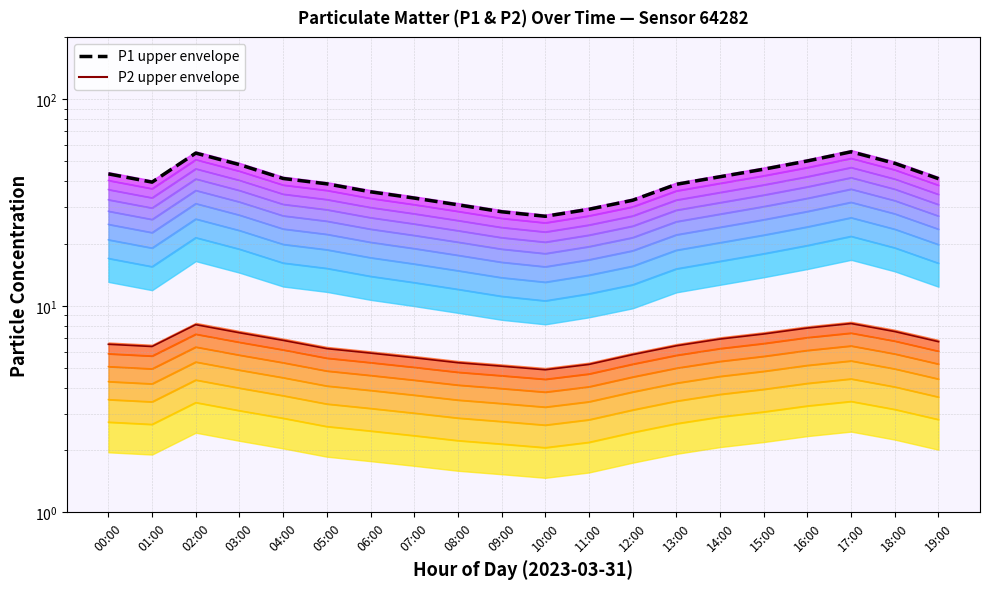

True or false: P1 has more than 0 interior local peaks.

True